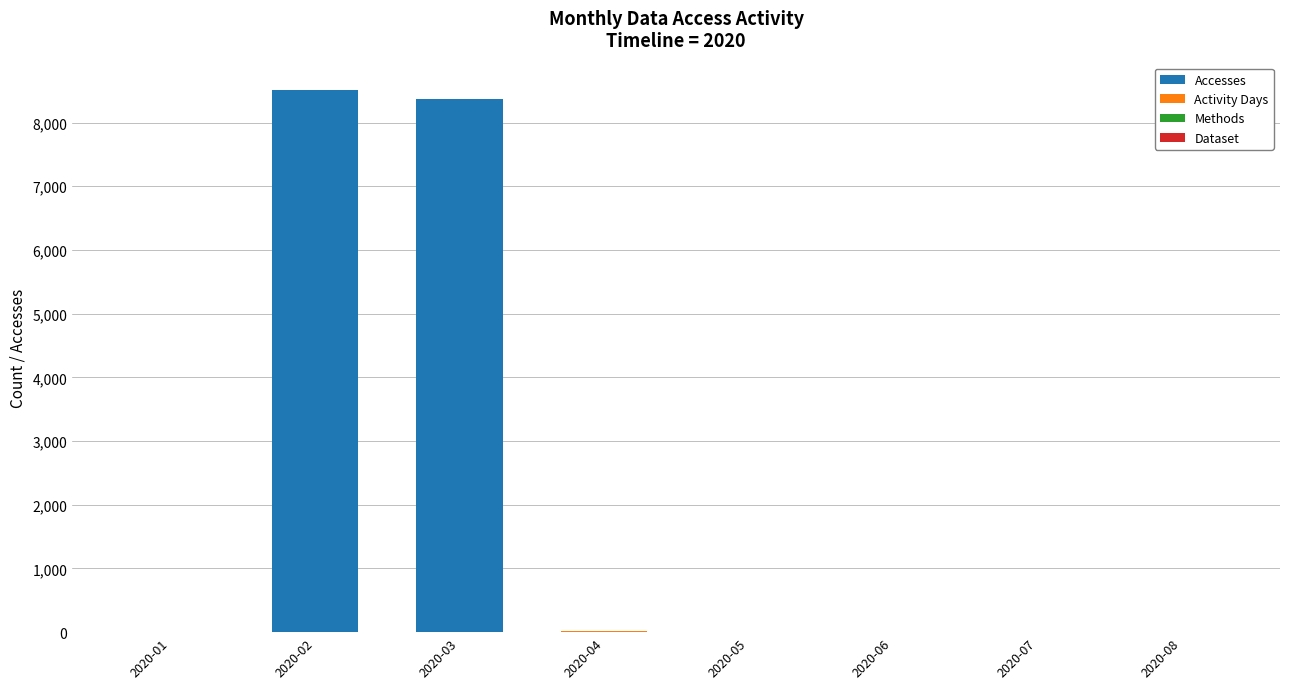

How many series are shown in this chart?

4